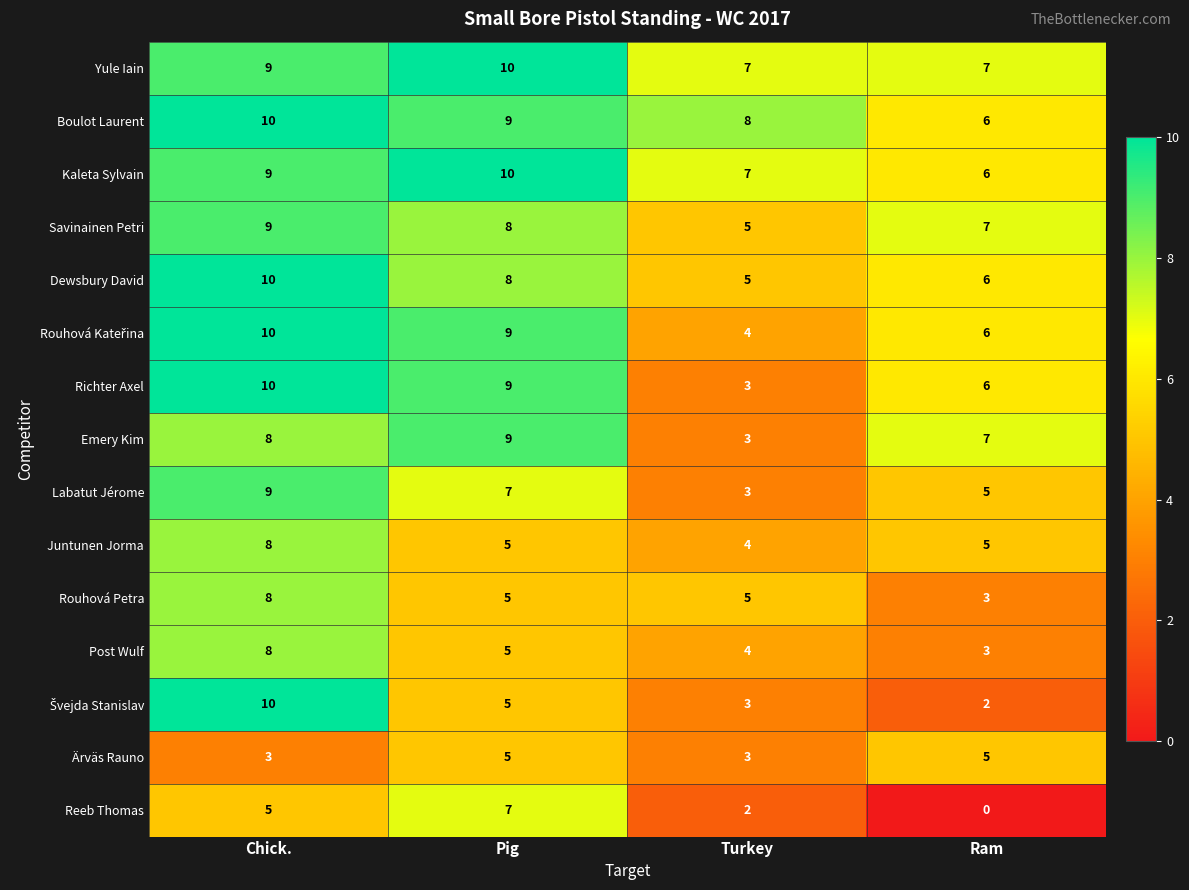

Rank the categories by Boulot Laurent value from lowest to highest.

Ram, Turkey, Pig, Chick.